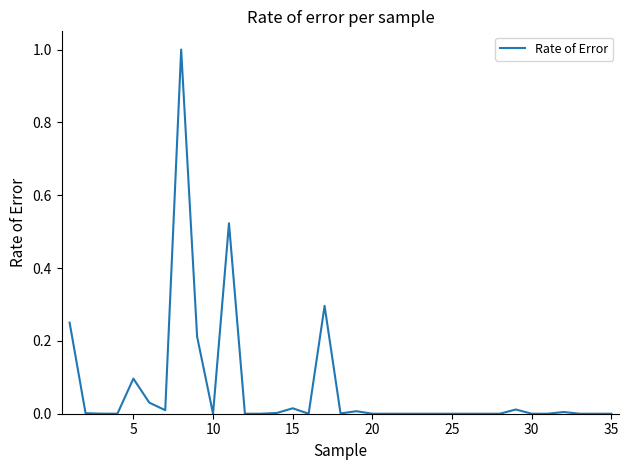

Does the chart have visible grid lines?

No